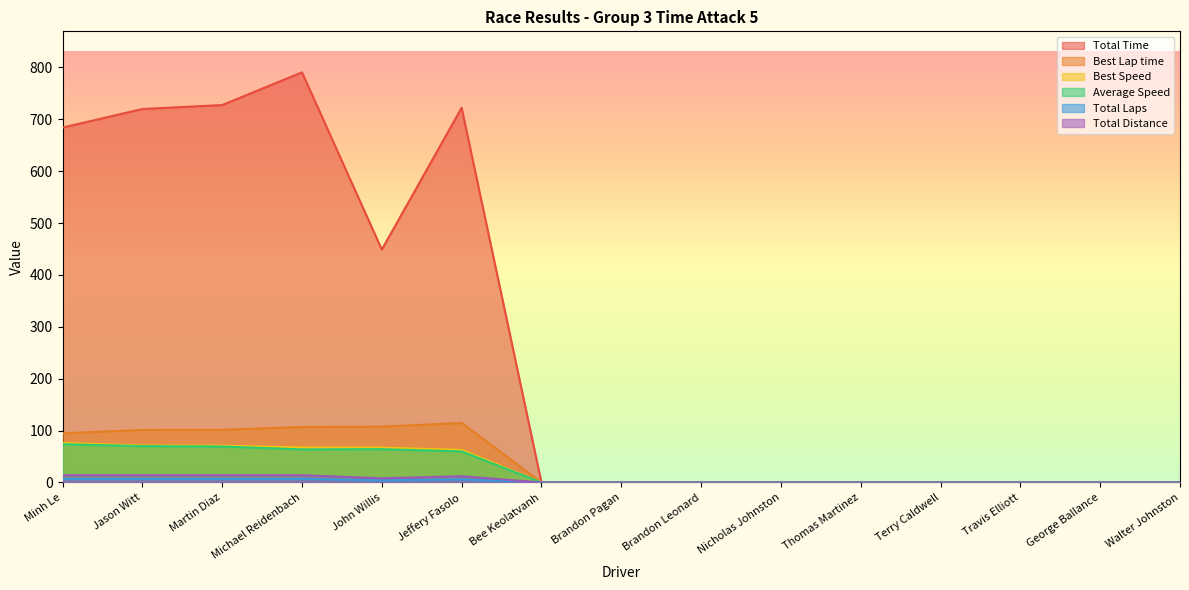

True or false: Total Laps has a value of 8.1 at Jeffery Fasolo.

False